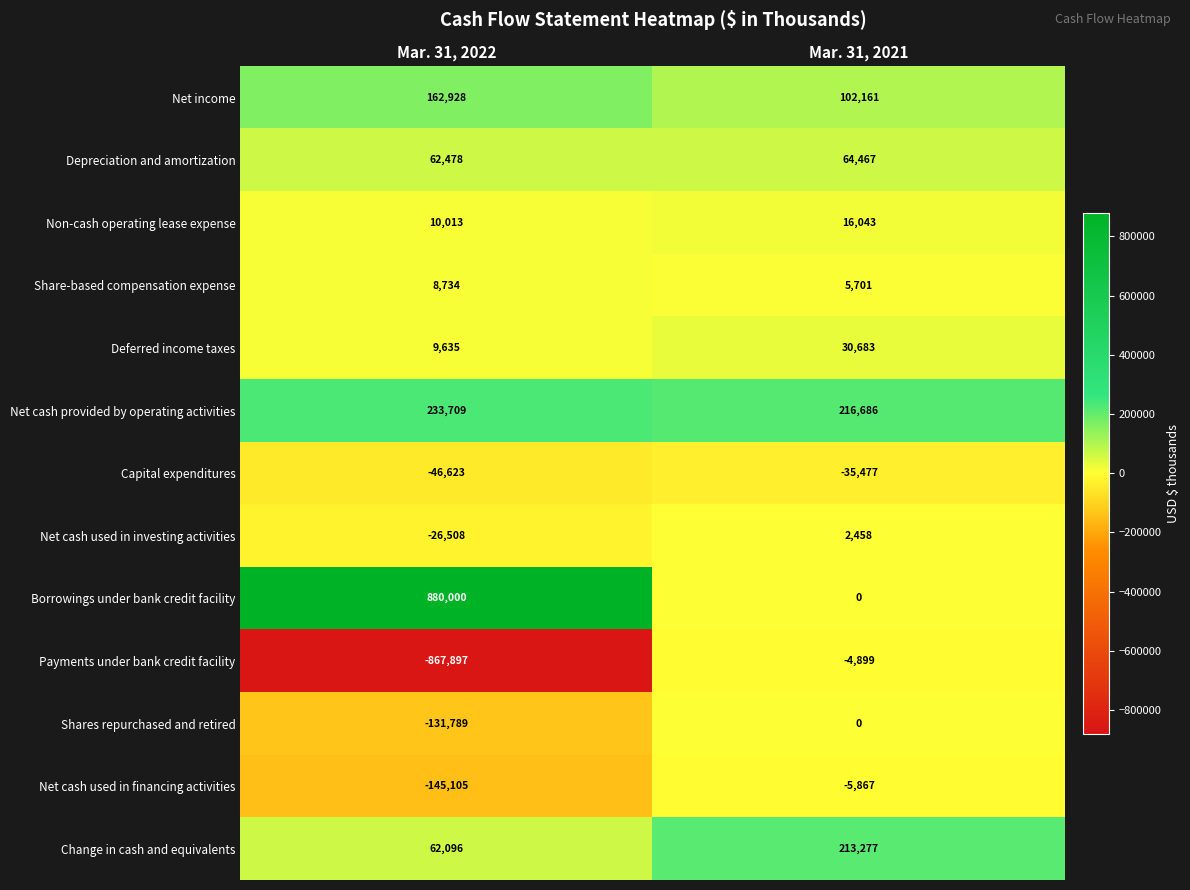

At Mar. 31, 2022, list the series in order from largest to smallest.

Borrowings under bank credit facility, Net cash provided by operating activities, Net income, Depreciation and amortization, Change in cash and equivalents, Non-cash operating lease expense, Deferred income taxes, Share-based compensation expense, Net cash used in investing activities, Capital expenditures, Shares repurchased and retired, Net cash used in financing activities, Payments under bank credit facility